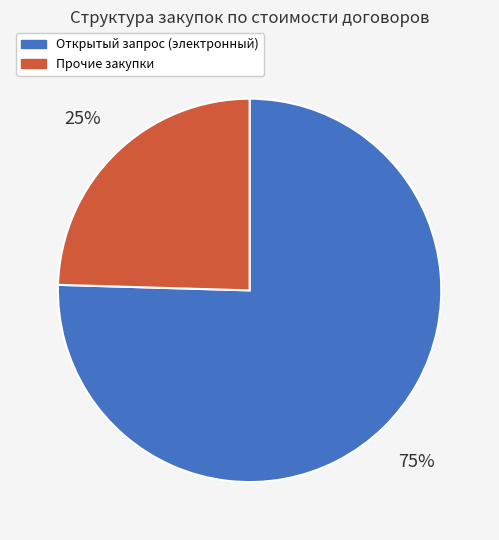

To the nearest percent, what is the average slice percentage?

50%